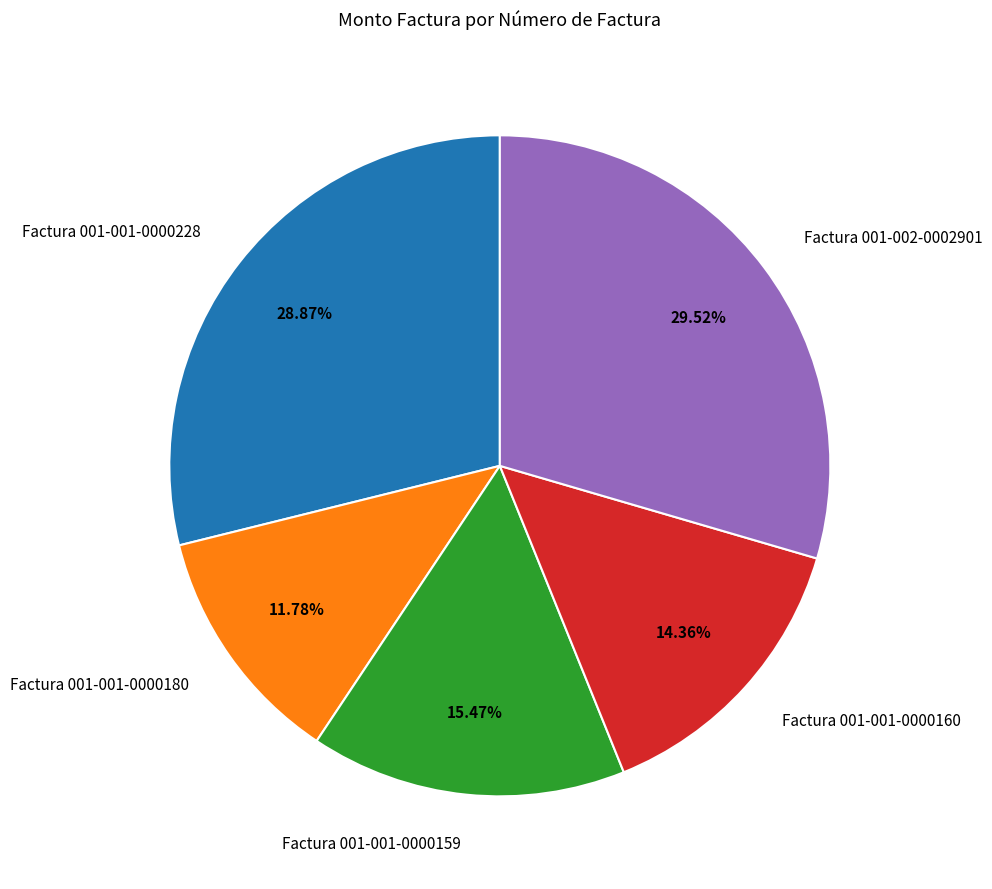

What portion of the pie excludes Factura 001-002-0002901?

70.5%